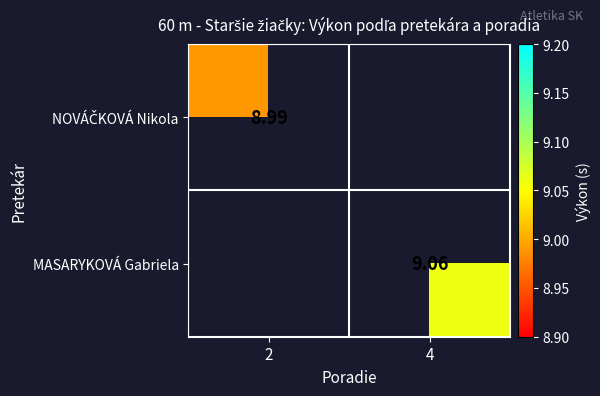

Is the value of NOVÁČKOVÁ Nikola at 2 greater than the value of MASARYKOVÁ Gabriela at 2?

No